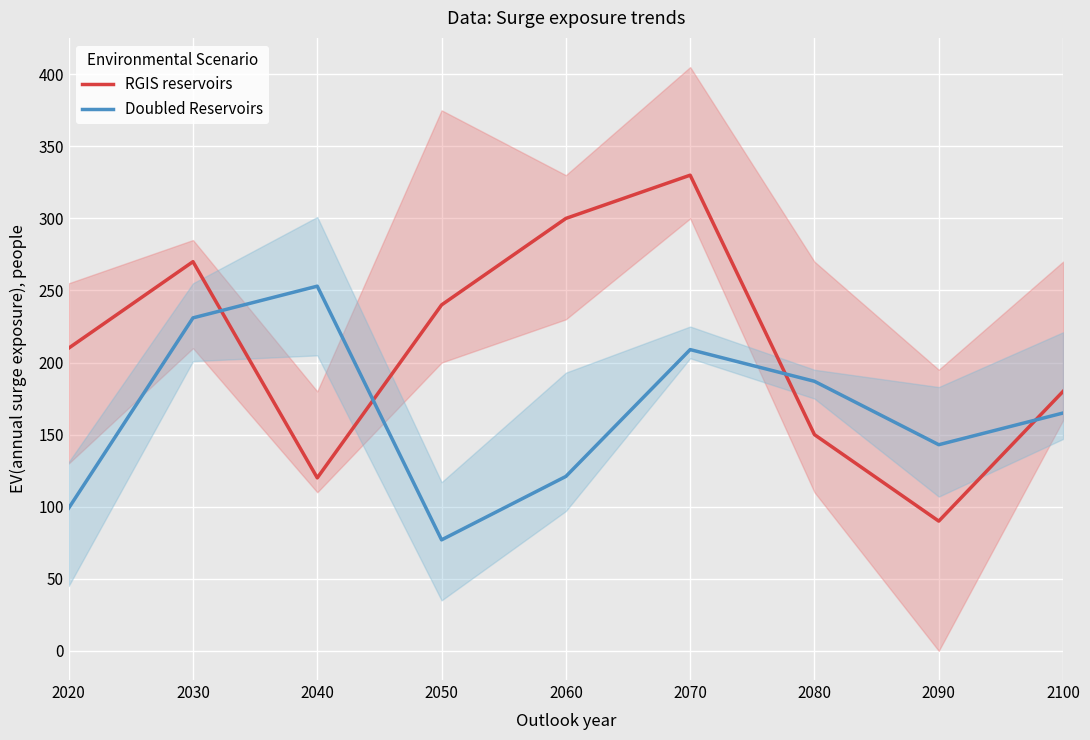

Rank the series by their maximum value, from lowest to highest.

Doubled Reservoirs, RGIS reservoirs